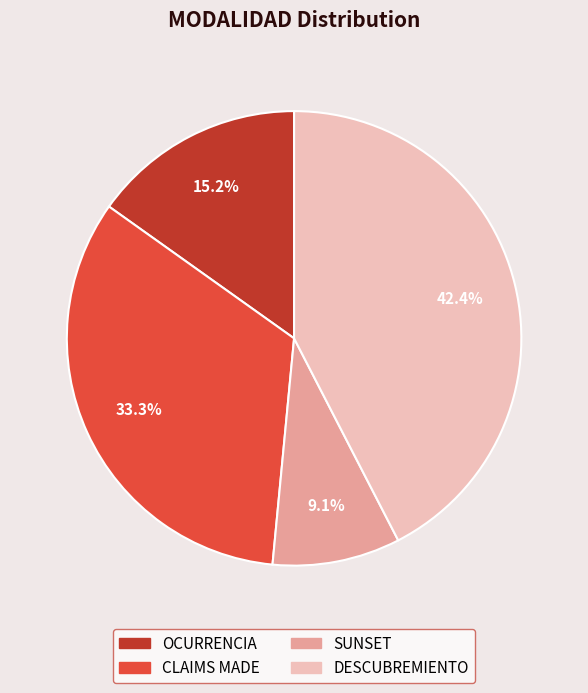

How many segments does this pie chart have?

4